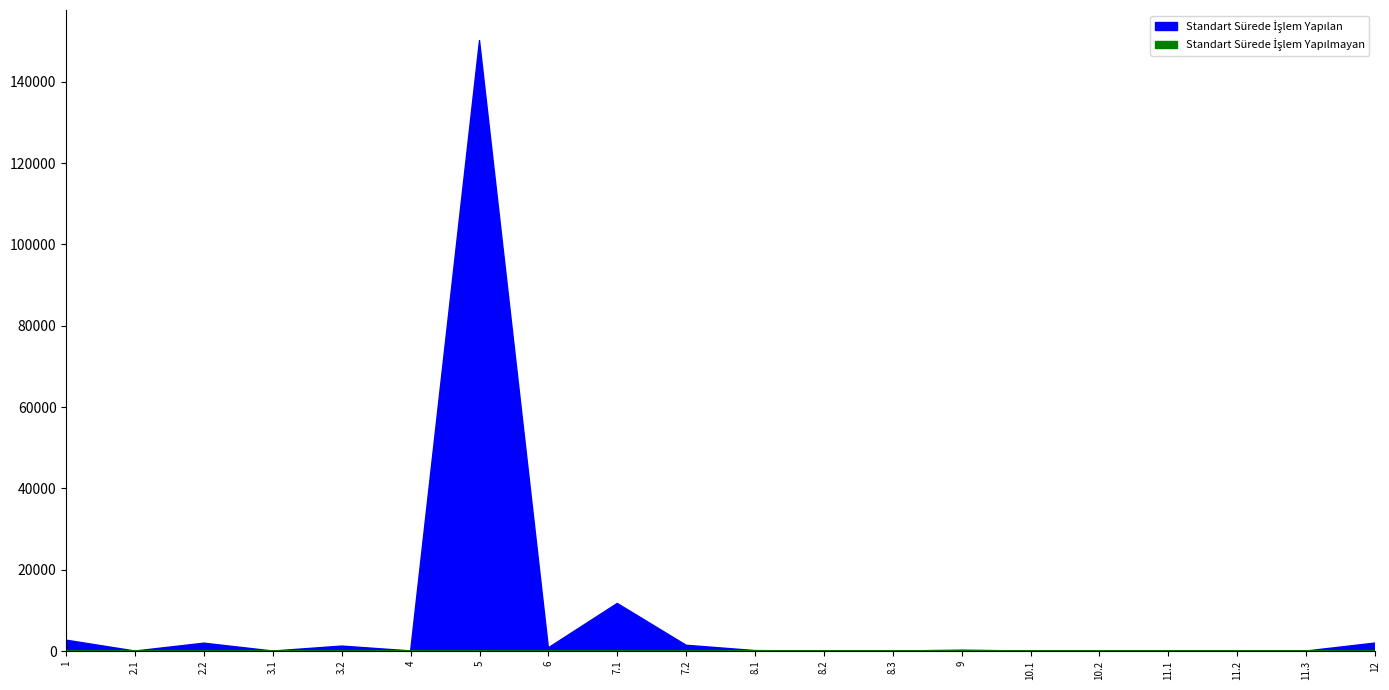

Which series has the largest range (max minus min)?

Standart Sürede İşlem Yapılan